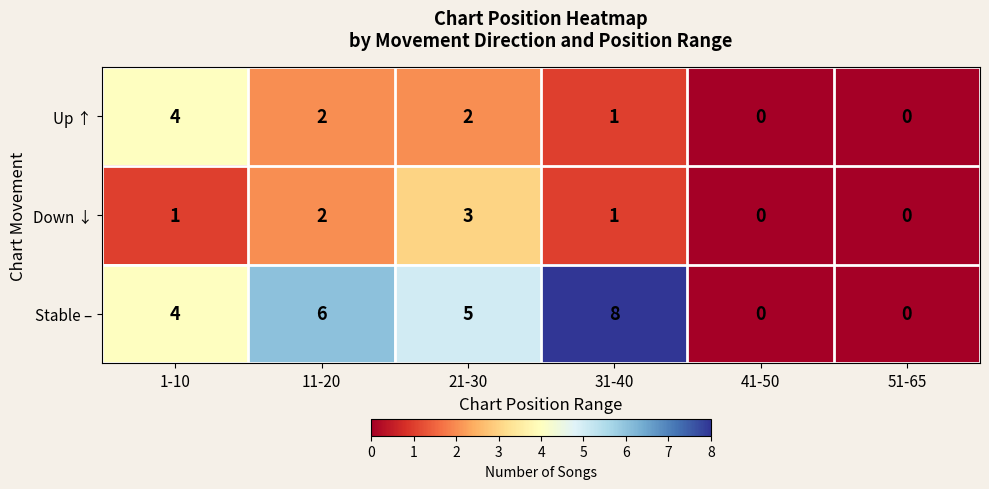

The value of Up ↑ at 21-30 is 3. True or false?

False